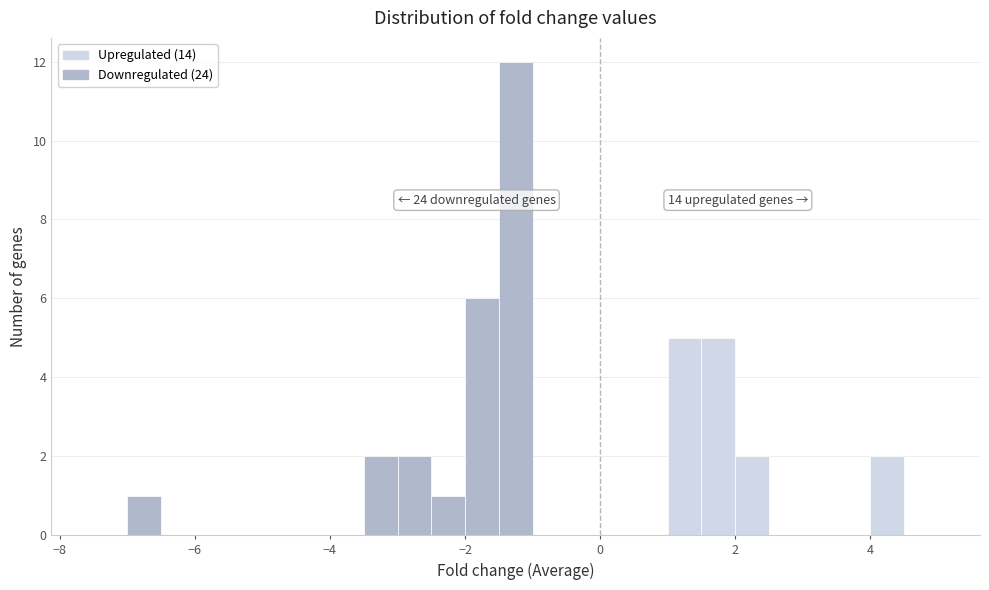

Read against the x-axis, roughly where is the centre of the tallest bar?

-1.2